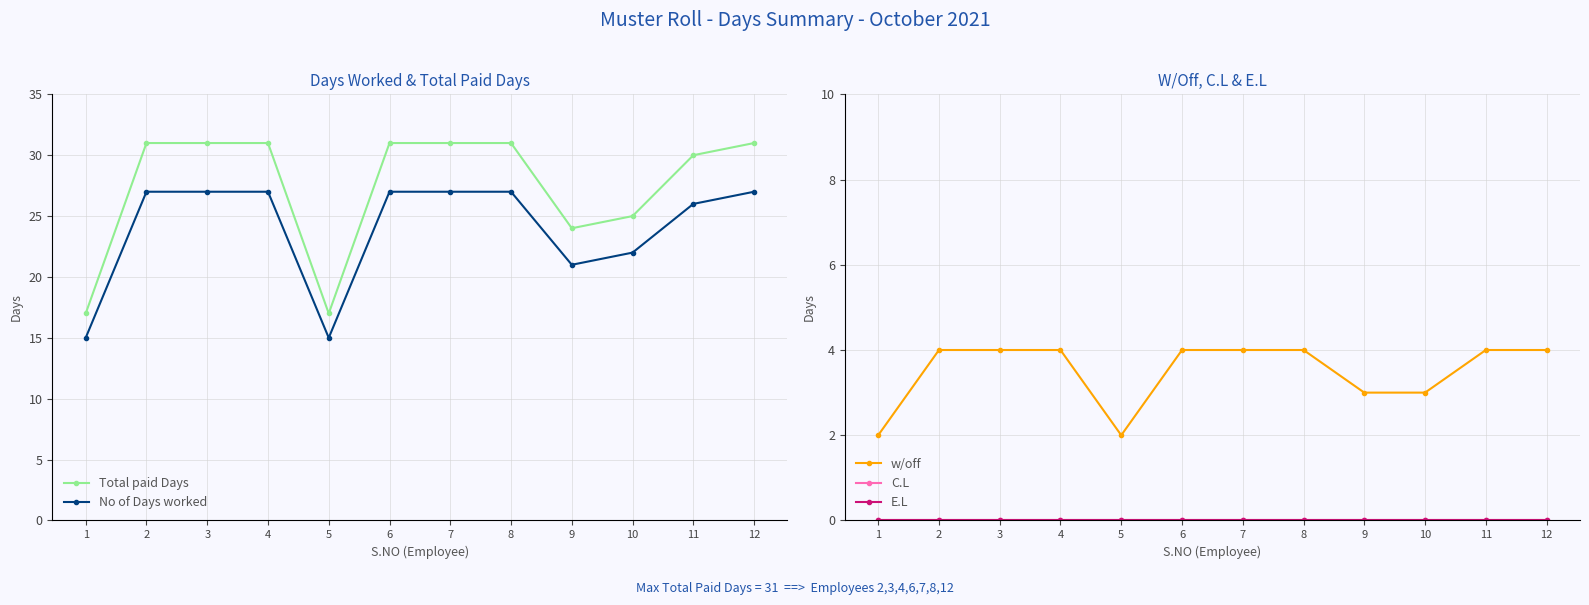

Reading left to right, what are all the values shown in this chart?

Total paid Days: 1=17	2=31	3=31	4=31	5=17	6=31	7=31	8=31	9=24	10=25	11=30	12=31
No of Days worked: 1=15	2=27	3=27	4=27	5=15	6=27	7=27	8=27	9=21	10=22	11=26	12=27
w/off: 1=2	2=4	3=4	4=4	5=2	6=4	7=4	8=4	9=3	10=3	11=4	12=4
C.L: 1=0	2=0	3=0	4=0	5=0	6=0	7=0	8=0	9=0	10=0	11=0	12=0
E.L: 1=0	2=0	3=0	4=0	5=0	6=0	7=0	8=0	9=0	10=0	11=0	12=0